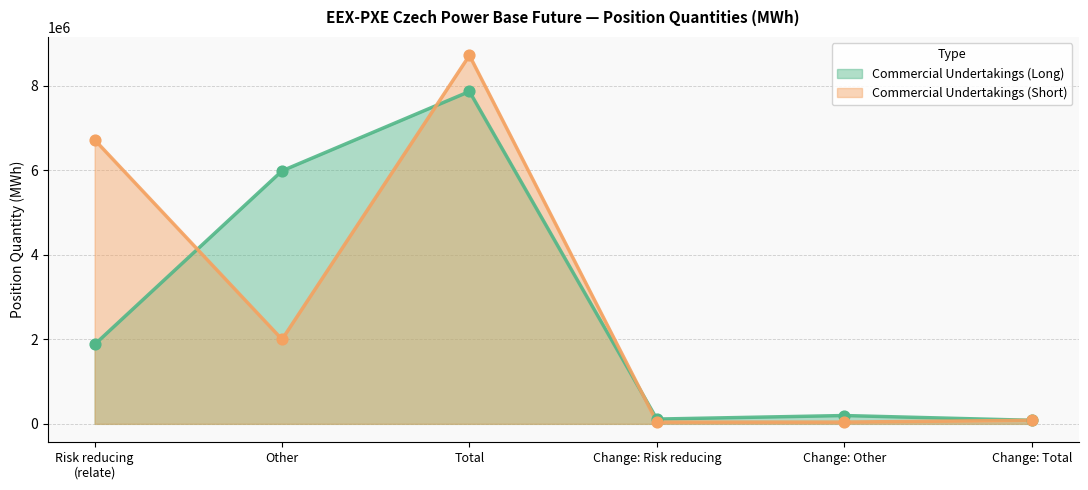

Which series contains the highest Y value?

Commercial Undertakings (Short)